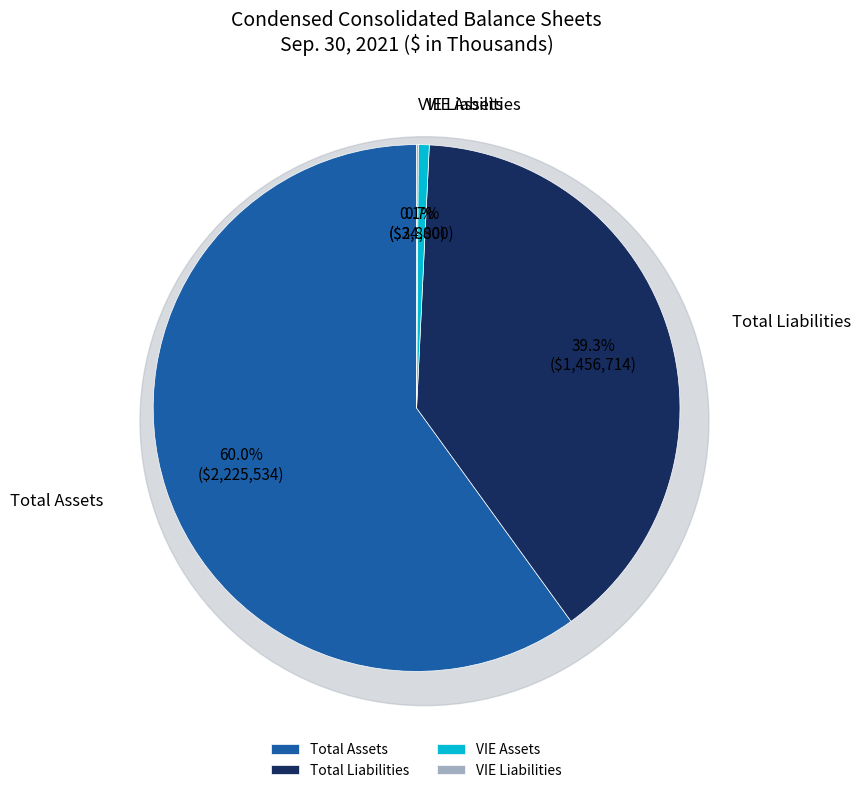

To the nearest percent, what is the difference between the largest and smallest slice percentages?

60%